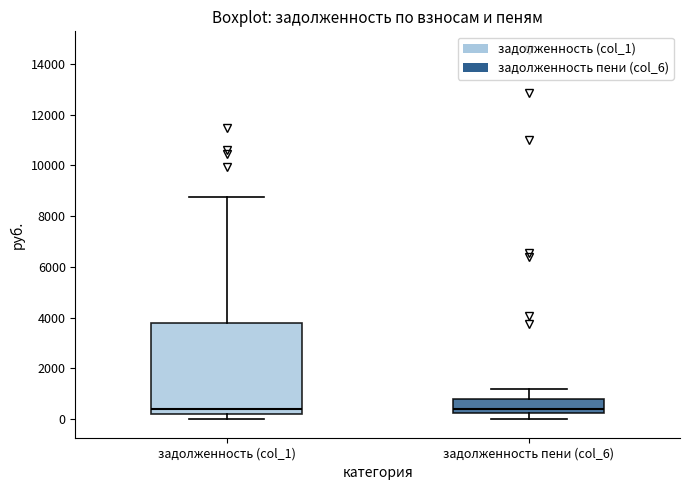

Reading left to right, read every box against the y-axis: the position of its median line, the range the box covers, and the ends of its whiskers. The values are not printed on the chart, so give them approximately, as read against the axis.

задолженность (col_1): median 400, box 200 to 3800, whiskers 0 to 8800
задолженность пени (col_6): median 400, box 200 to 800, whiskers 0 to 1200